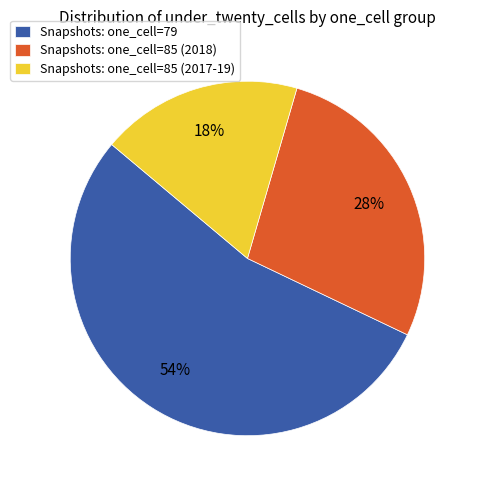

The Snapshots: one_cell=85 (2017-19) slice represents 18% of the pie. True or false?

True